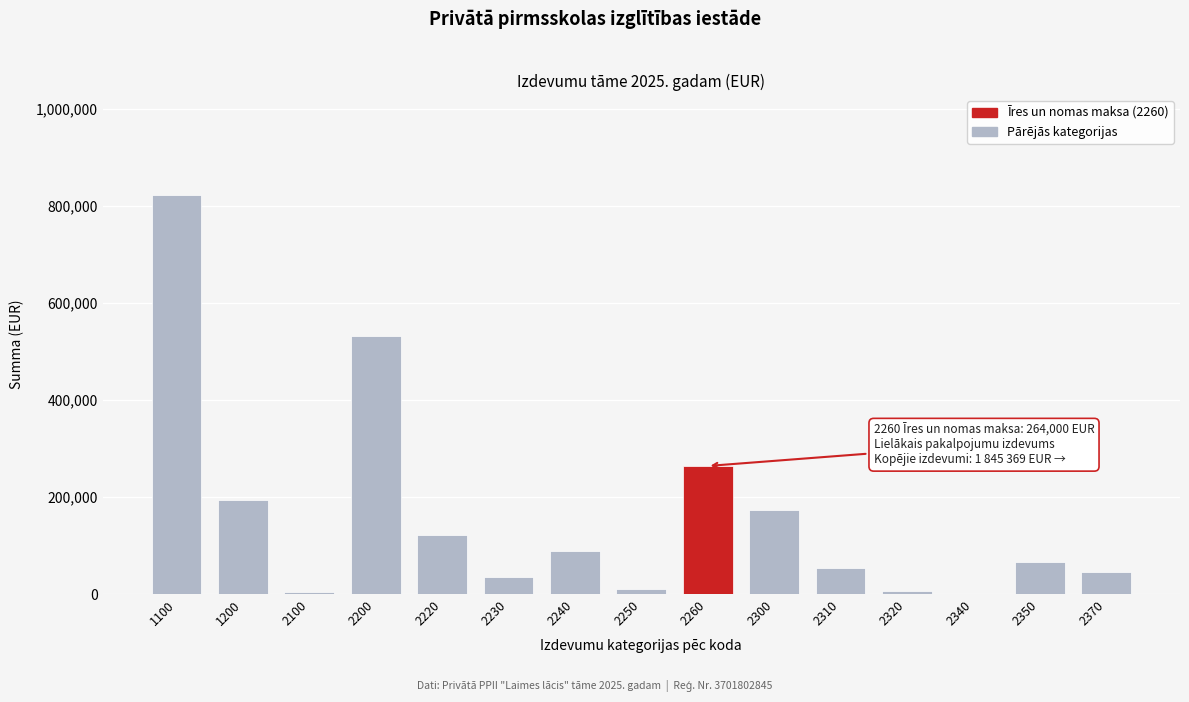

What is the change in value from 1100 to 2350?

-757419